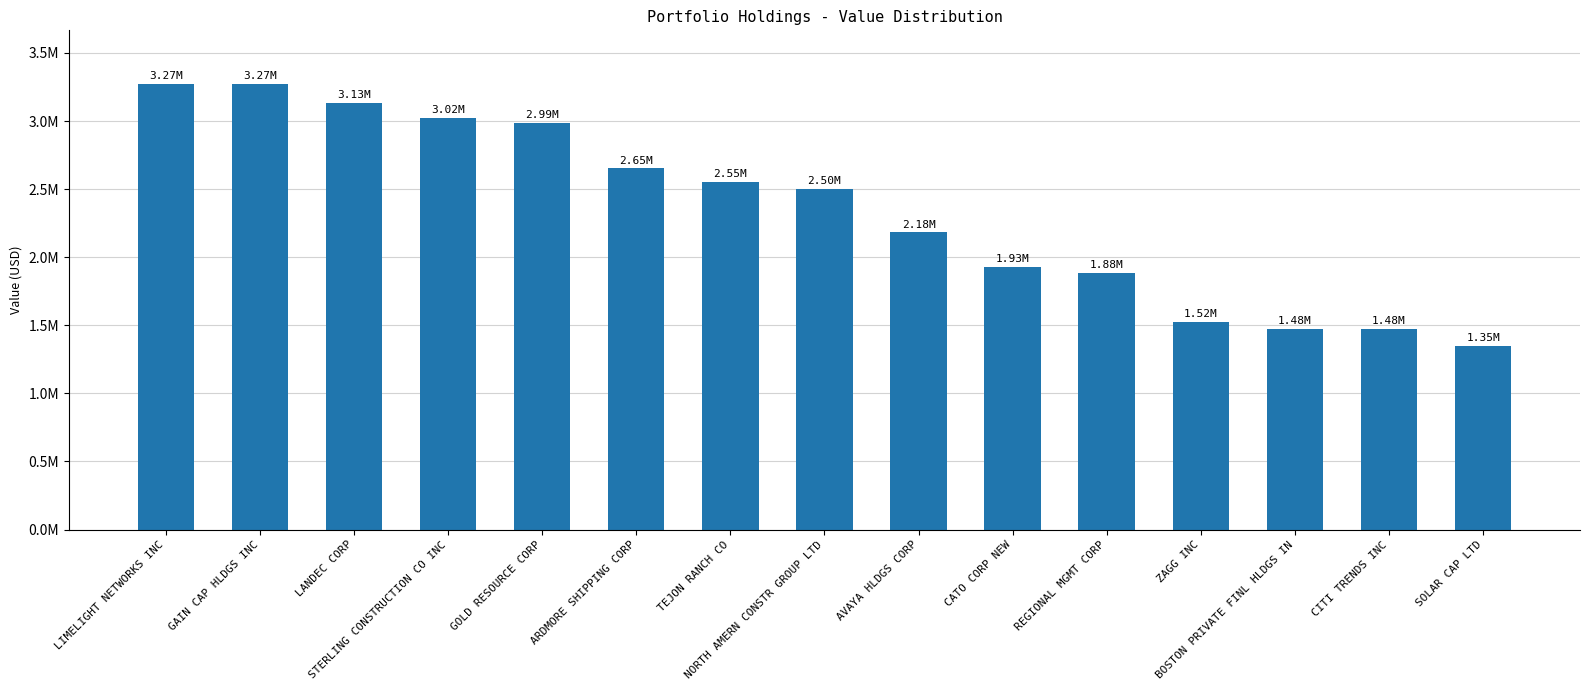

Does the chart contain any negative values?

No